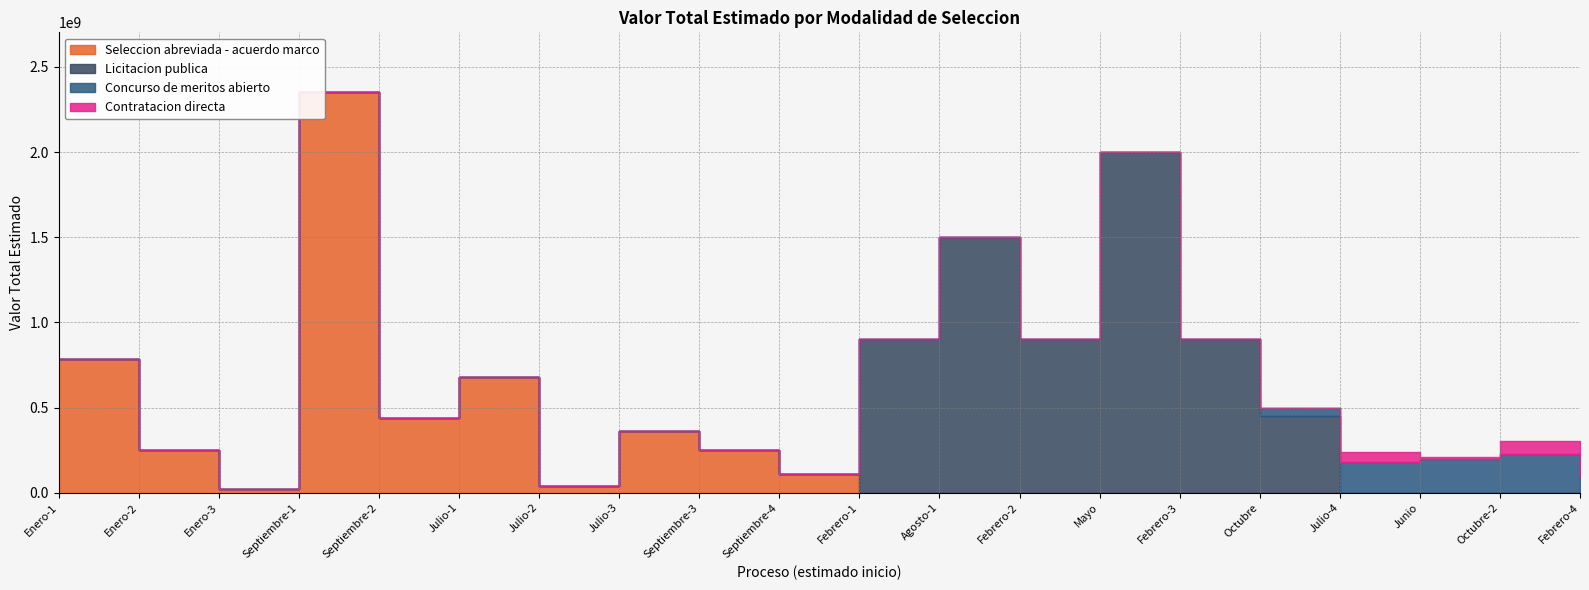

Rank the series at Febrero-1 from highest to lowest value.

Licitacion publica, Seleccion abreviada - acuerdo marco, Concurso de meritos abierto, Contratacion directa